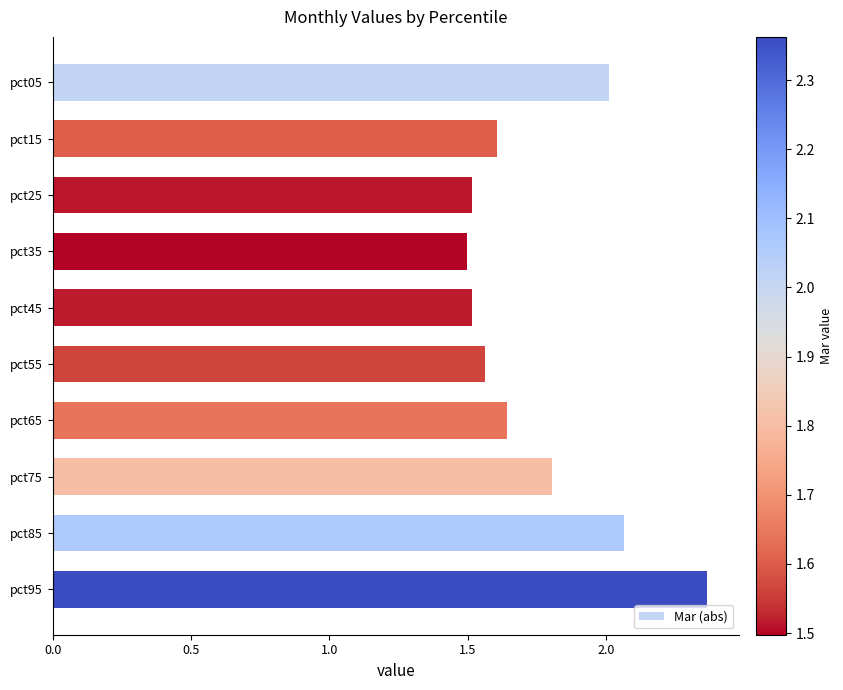

How many series are shown in this chart?

1